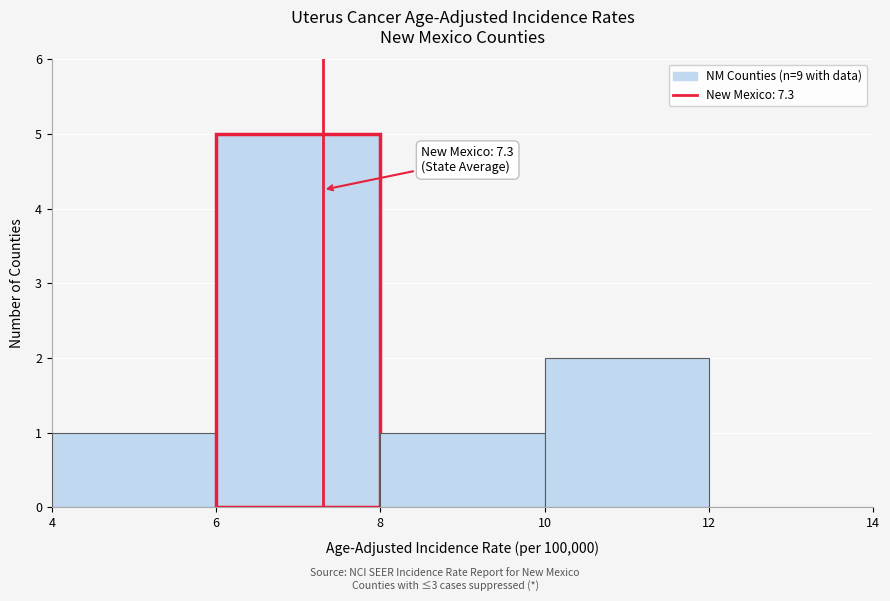

Which range on the x-axis has the tallest bar?

6 to 8